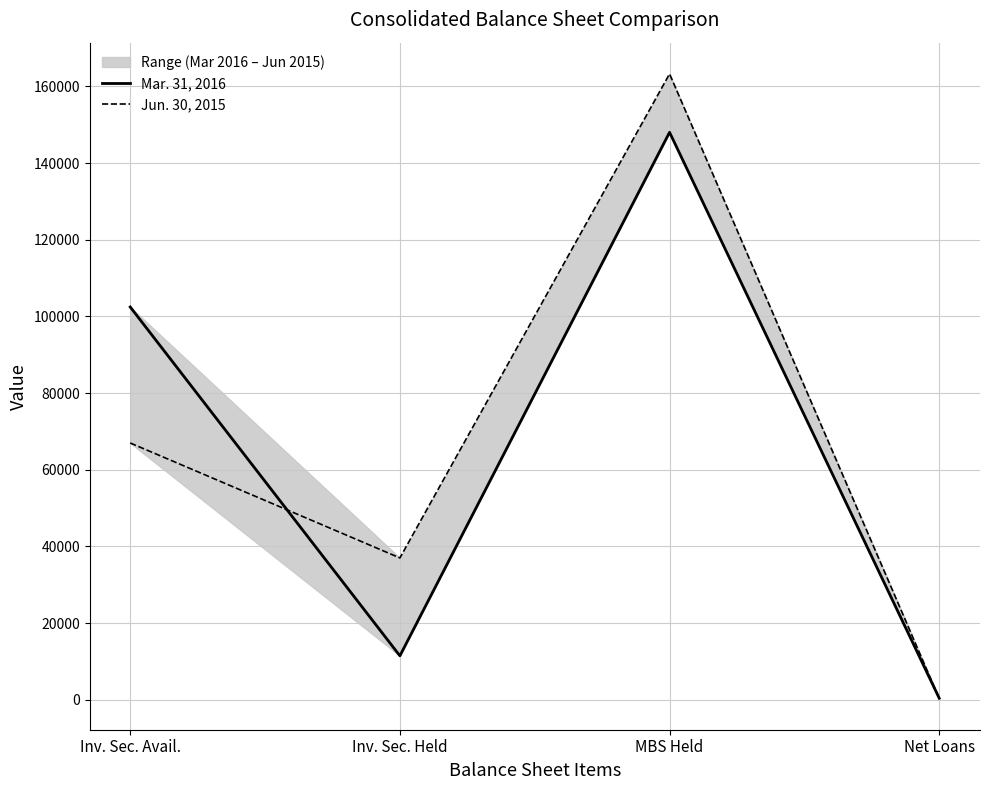

At Inv. Sec. Held, list the series in order from largest to smallest.

Jun. 30, 2015, Mar. 31, 2016